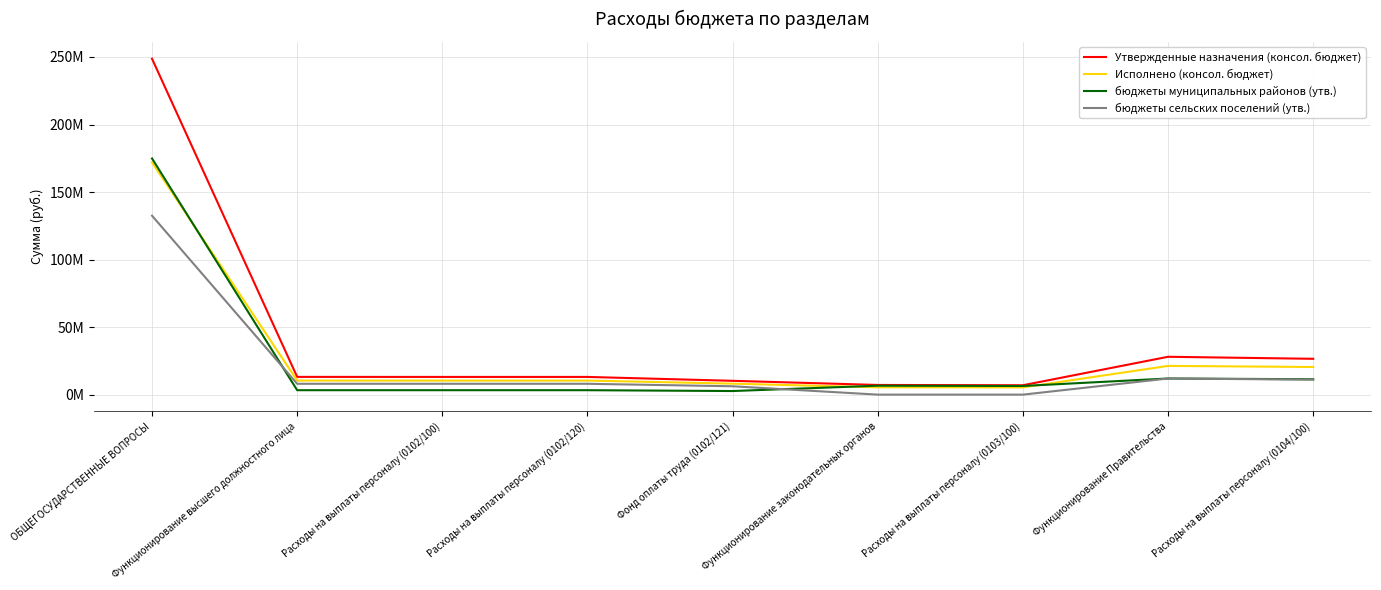

Does the chart display data point markers on the line(s)?

No